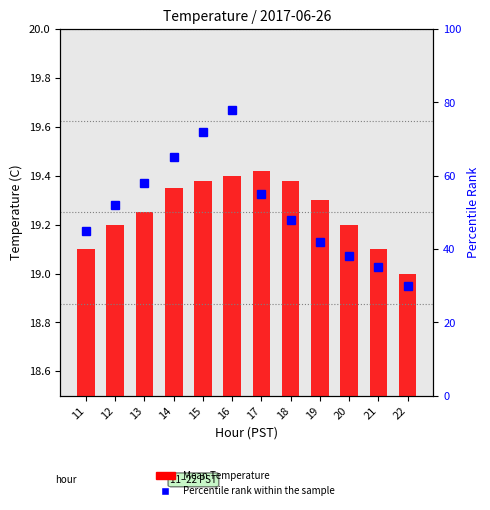

What is the difference between the maximum and minimum values in the Percentile rank within the sample series?

48.0